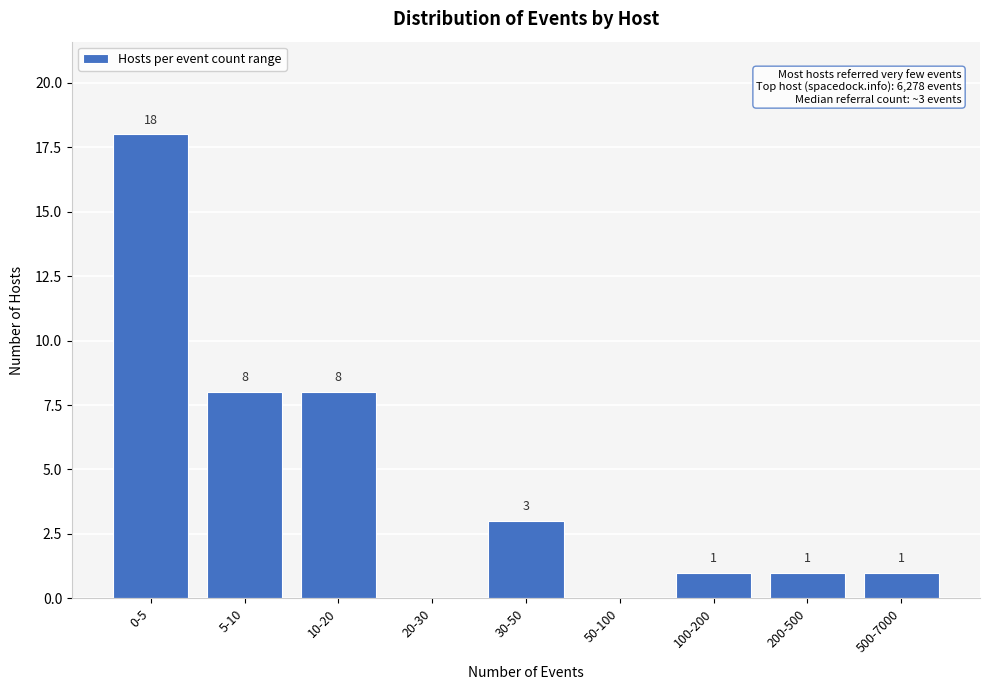

Reading left to right, list all the values displayed in this chart.

0-5=18	5-10=8	10-20=8	20-30=0	30-50=3	50-100=0	100-200=1	200-500=1	500-7000=1